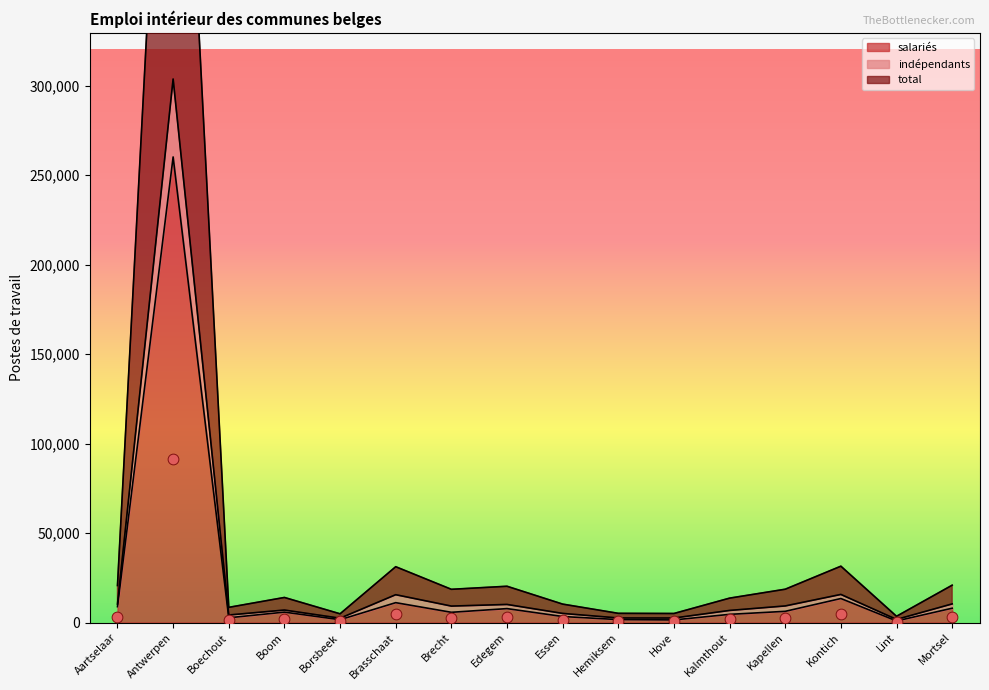

What is the total value across all series at Brecht?

27088.3